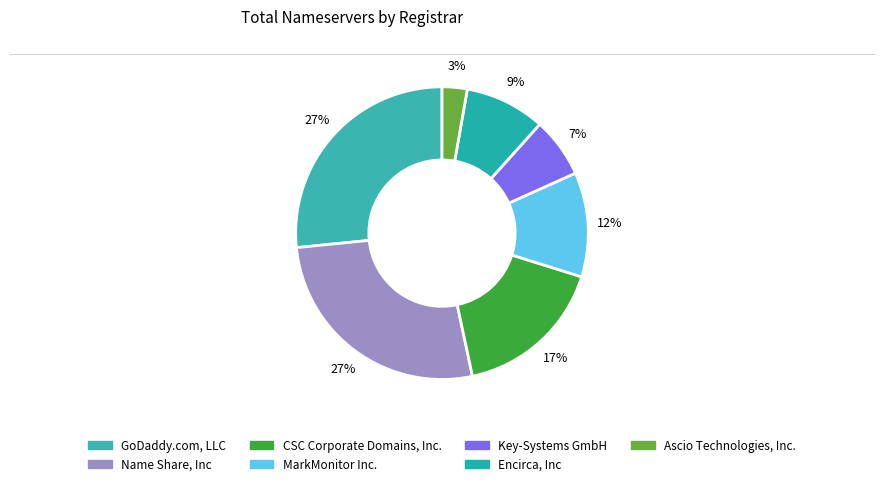

Is there a majority slice in this chart?

No